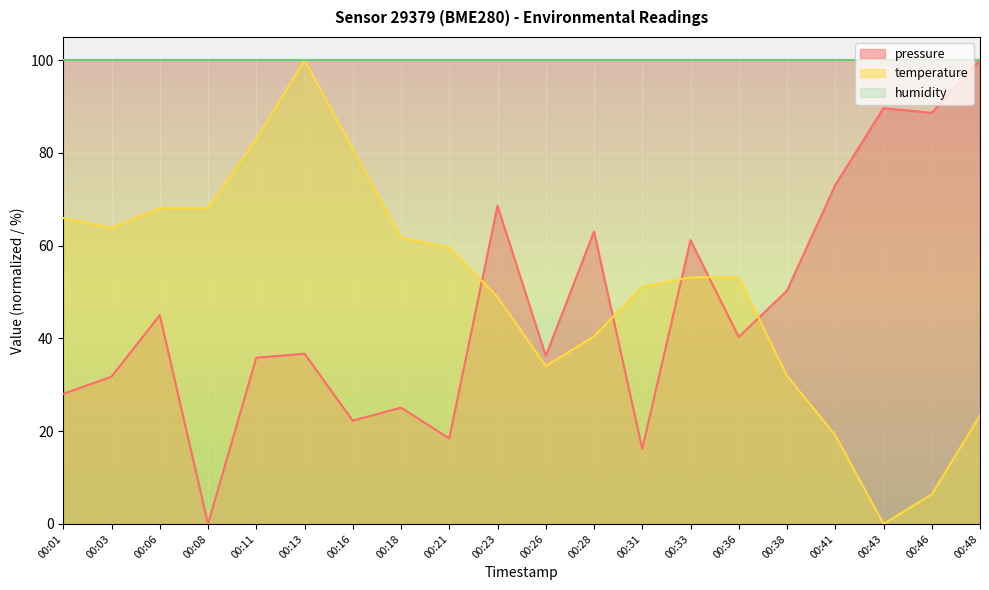

What is the approximate value of pressure at 00:48?

100.0